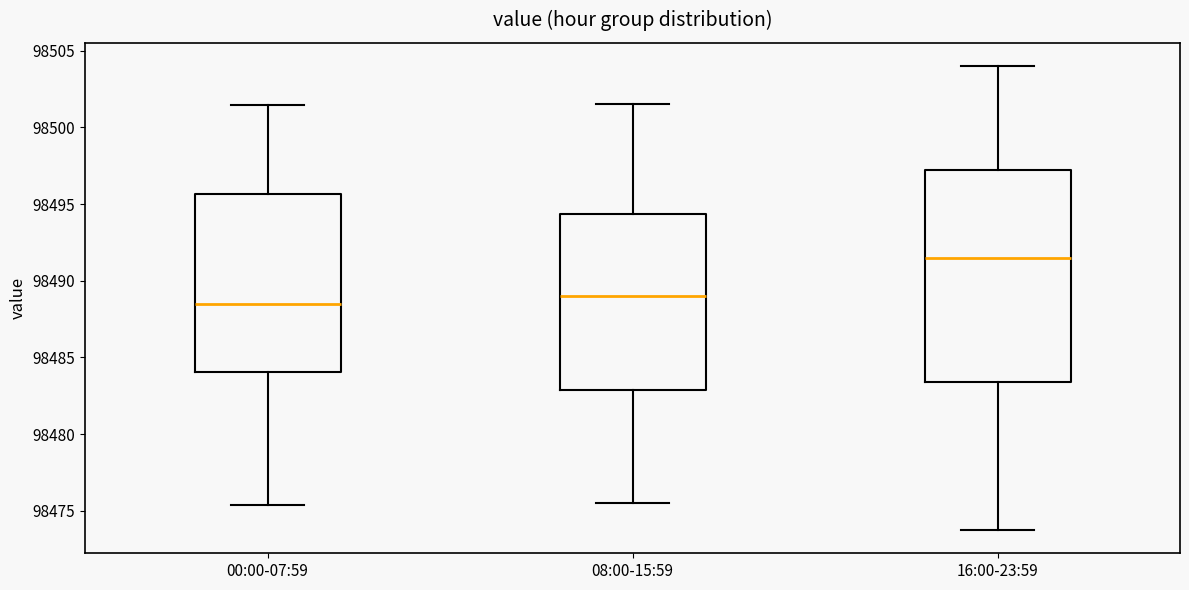

Where does the upper whisker of the box for 08:00-15:59 end on the y-axis? The values are not printed on the chart, so give them approximately, as read against the axis.

98501.5